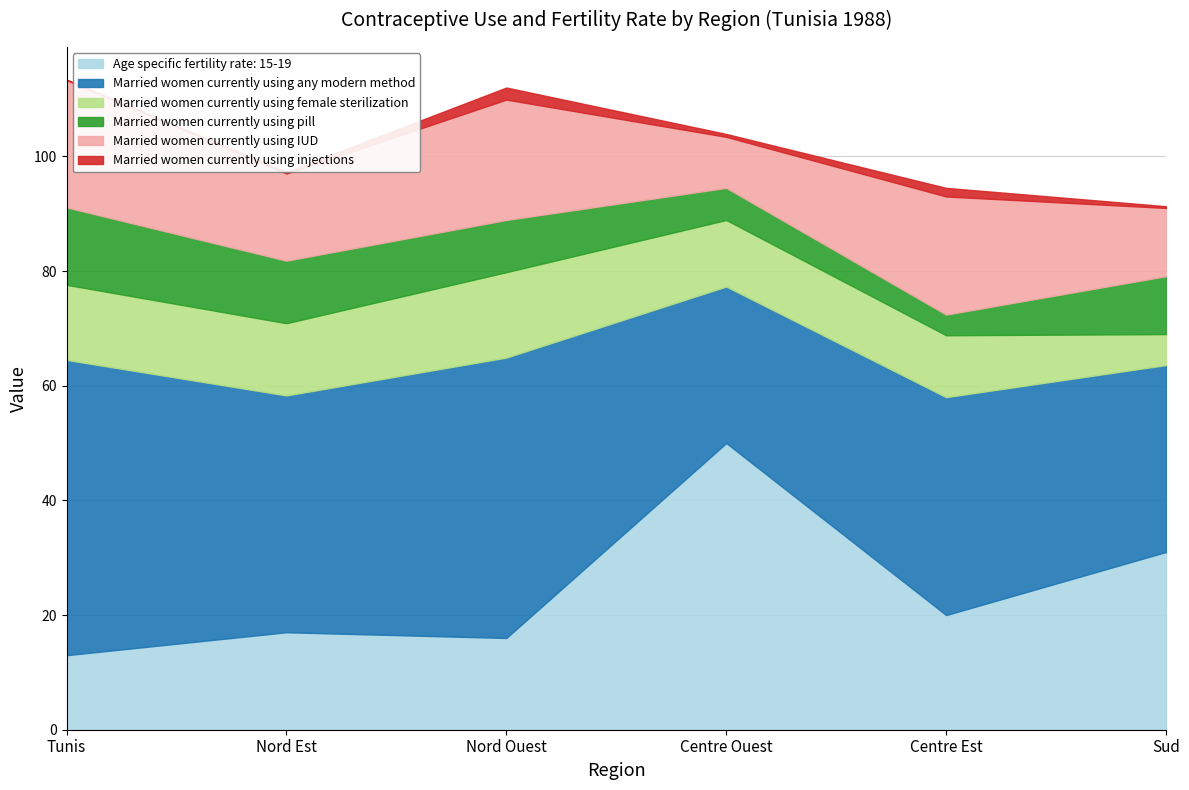

How many lines are shown in the chart?

6